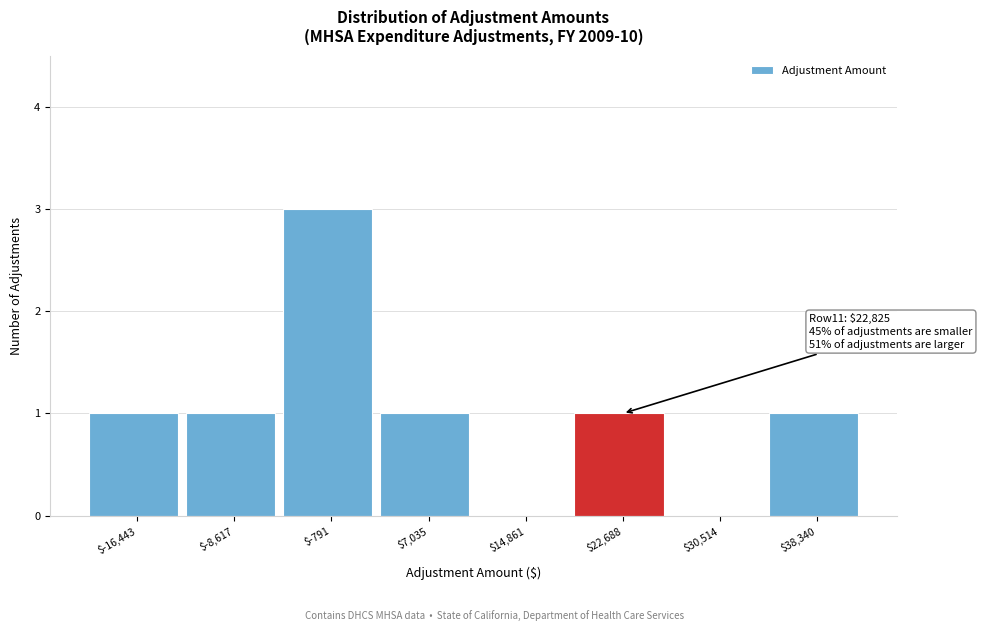

Which range on the x-axis has the tallest bar?

-5000 to 3000